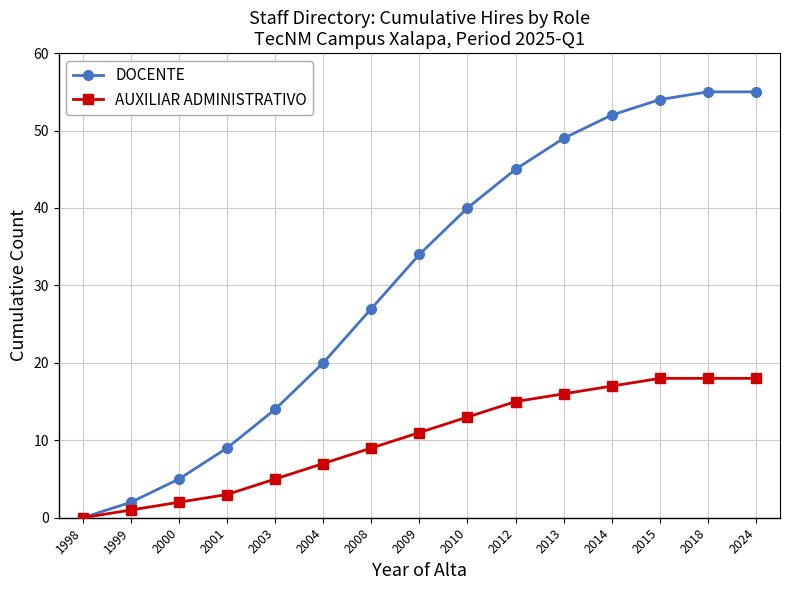

Is the value of AUXILIAR ADMINISTRATIVO at 2001 greater than the value of DOCENTE at 2024?

No